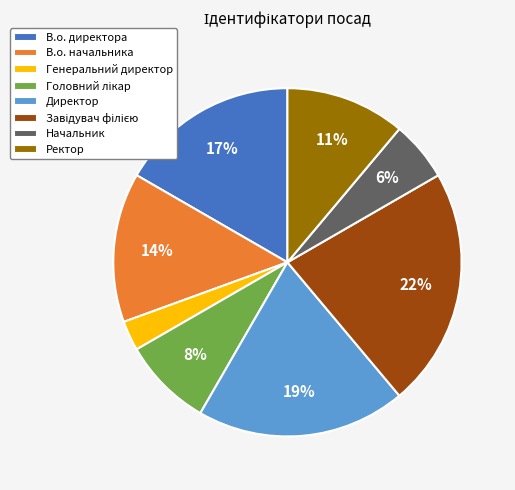

Count the number of slices in the pie.

8